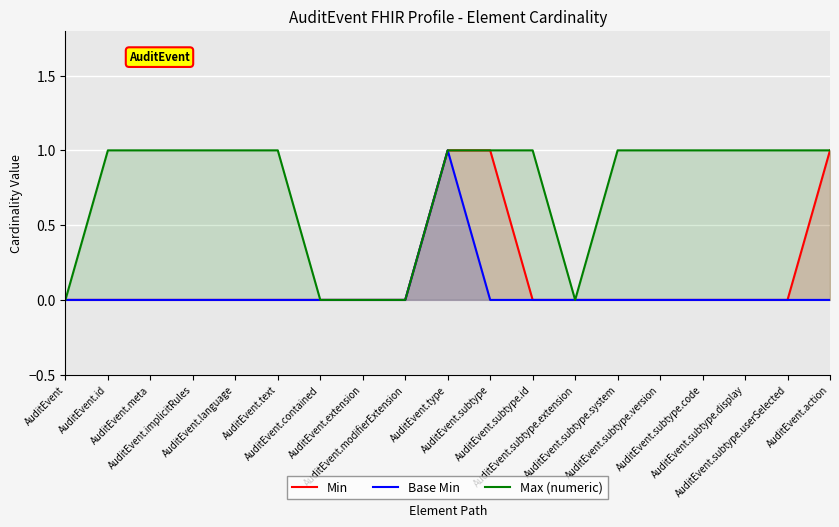

Reading left to right, list all the values displayed in this chart.

Min: 0	0	0	0	0	0	0	0	0	1	1	0	0	0	0	0	0	0	1
Base Min: 0	0	0	0	0	0	0	0	0	1	0	0	0	0	0	0	0	0	0
Max (numeric): 0	1	1	1	1	1	0	0	0	1	1	1	0	1	1	1	1	1	1